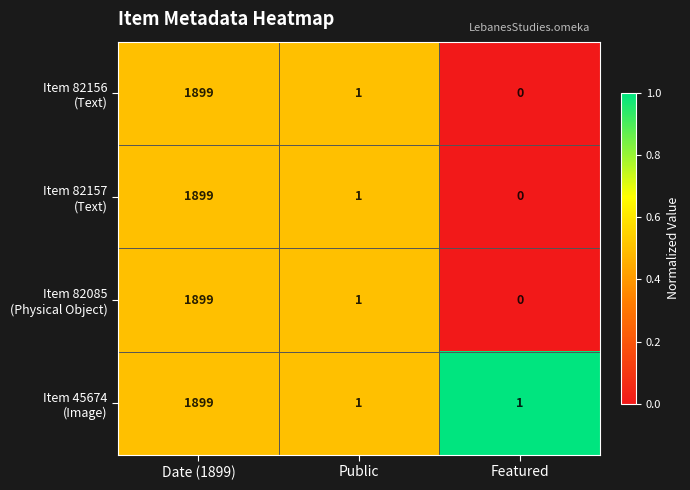

What is the greatest value displayed?

1899